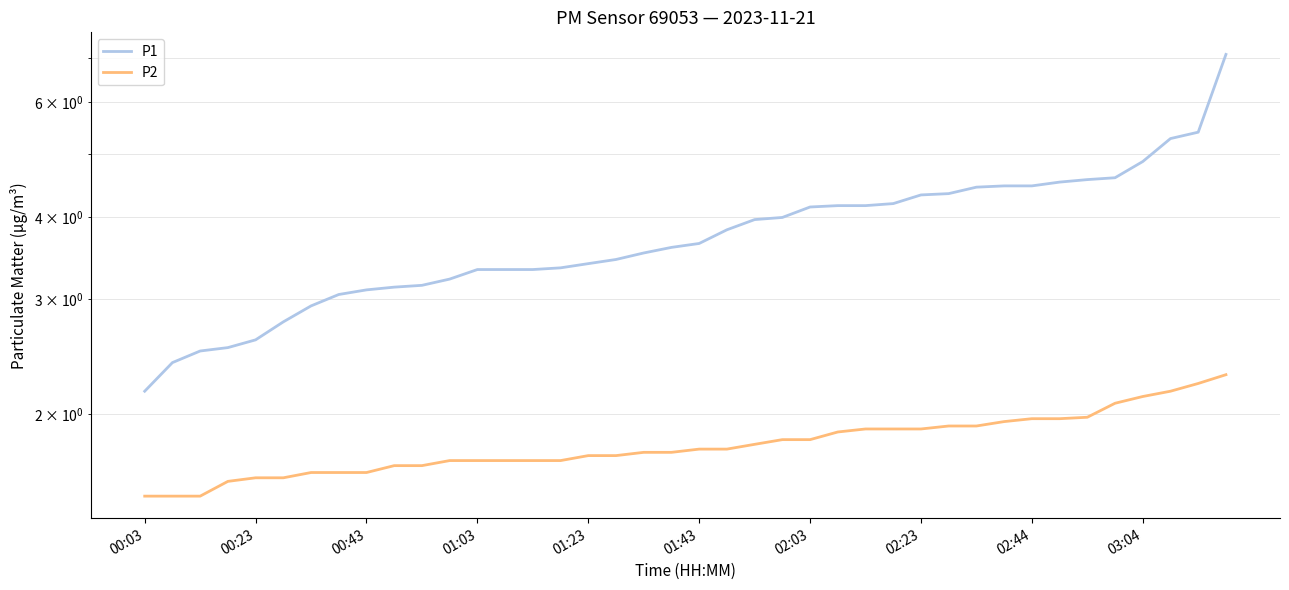

Rank the categories by P1 value from highest to lowest.

39, 38, 37, 36, 35, 34, 33, 31, 32, 30, 29, 28, 27, 25, 26, 24, 23, 22, 21, 20, 19, 18, 17, 16, 15, 12, 13, 14, 11, 10, 03:04, 02:44, 02:23, 02:03, 01:43, 01:23, 01:03, 00:43, 00:23, 00:03